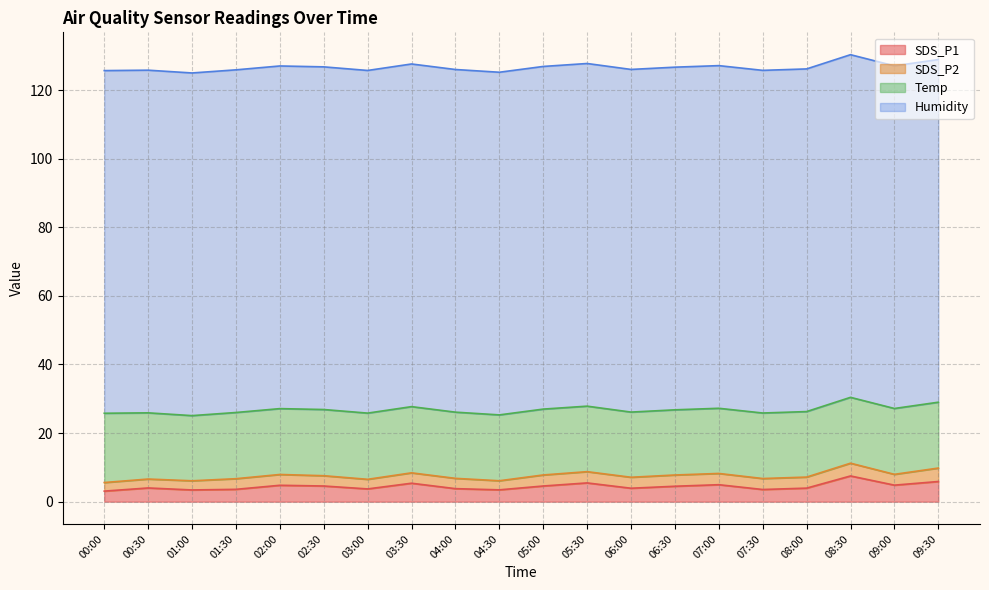

Read the Temp value at 00:30.

19.3